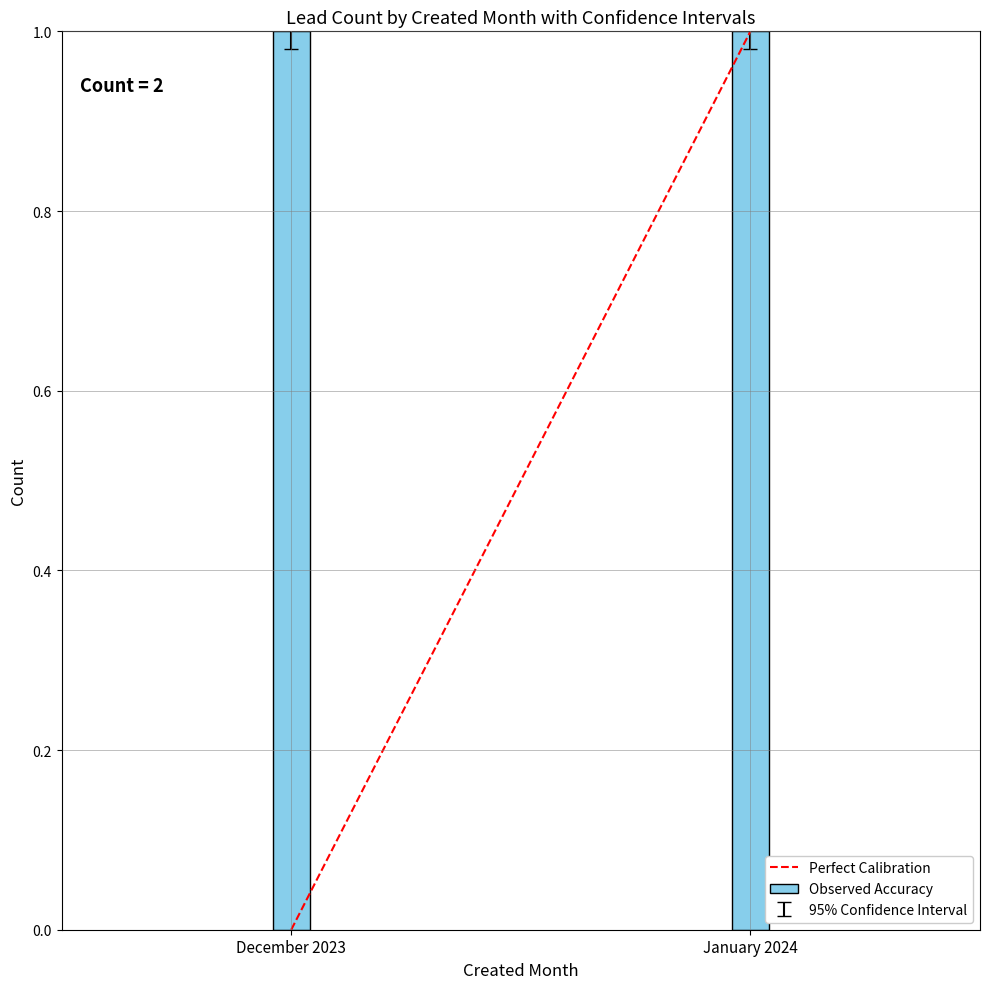

What is the label of the 2nd bar from the left?

January 2024